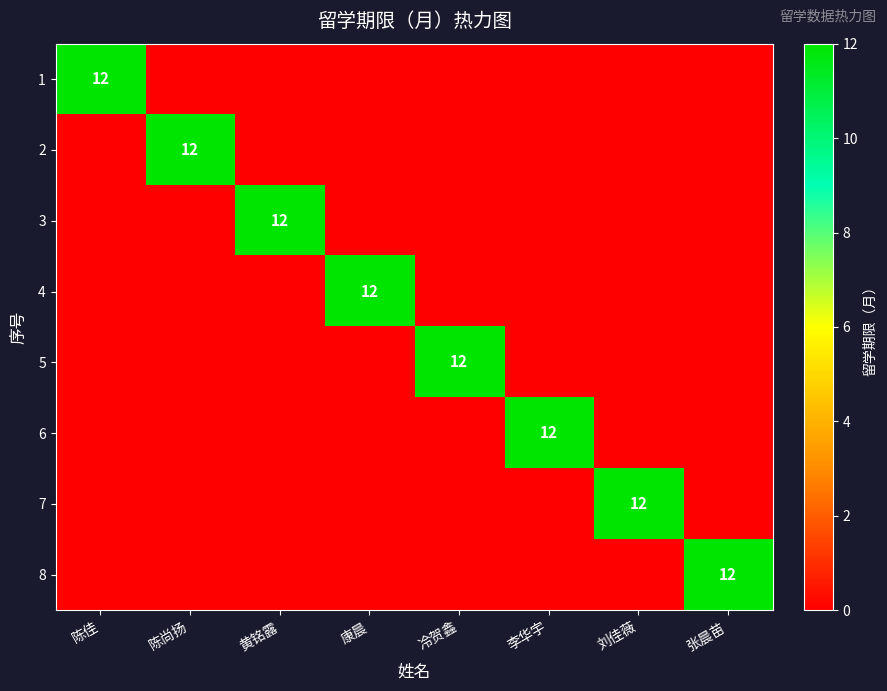

Is it true that 4 equals 5 at 康晨?

False